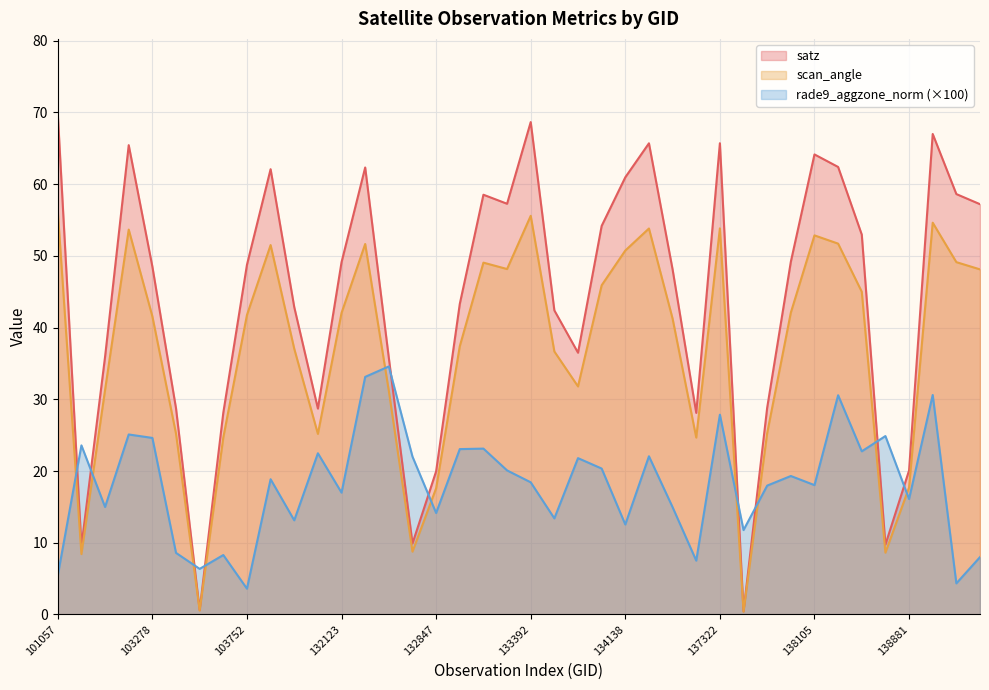

Which series has the largest total across all categories?

satz